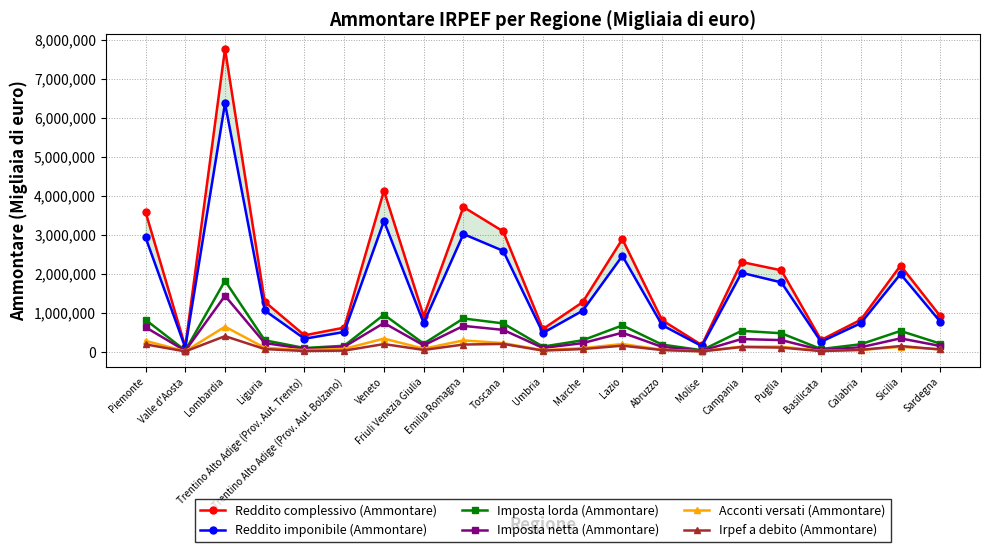

True or false: Imposta netta (Ammontare) and Reddito complessivo (Ammontare) intersect in this chart.

False